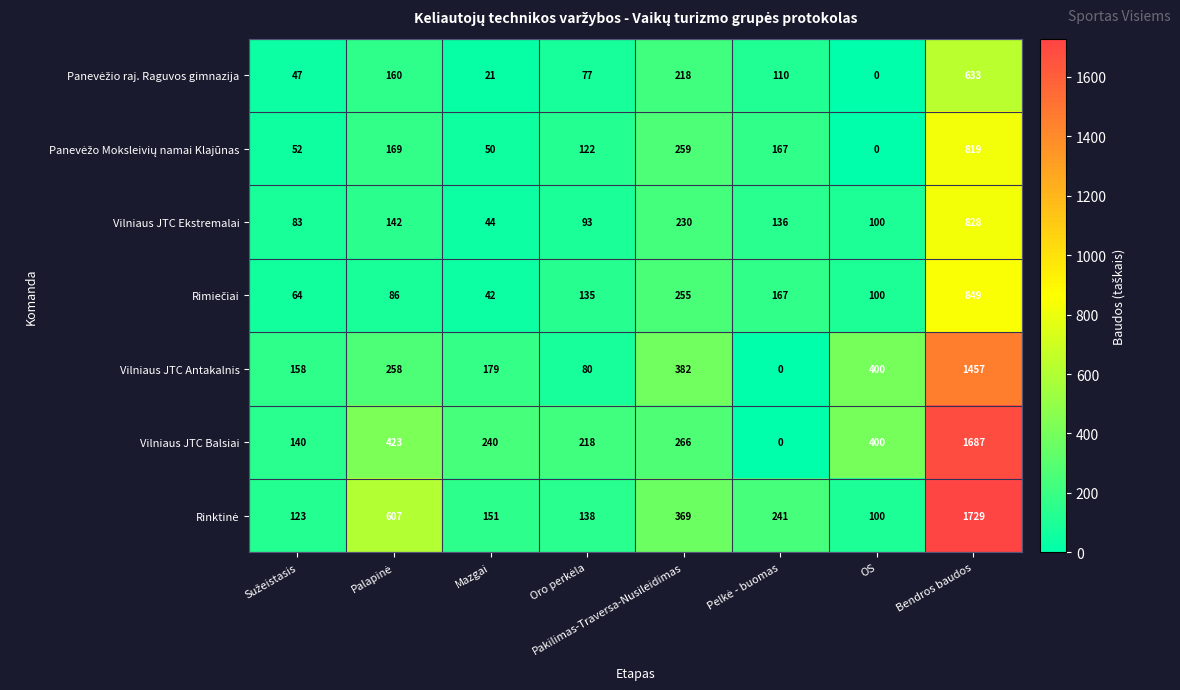

What is the sum of all Vilniaus JTC Ekstremalai values?

1656